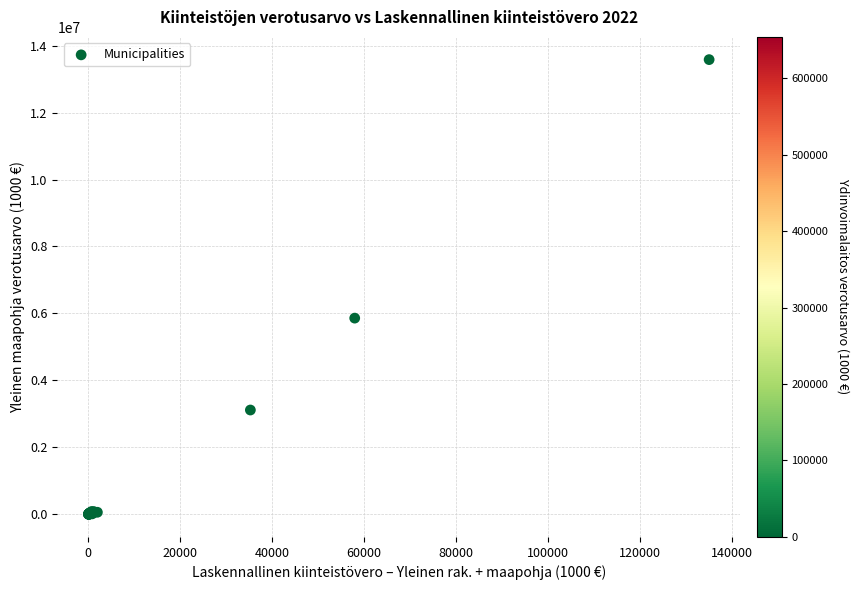

What Y value in the scatter plot is closest to 6791624?

5860073.1